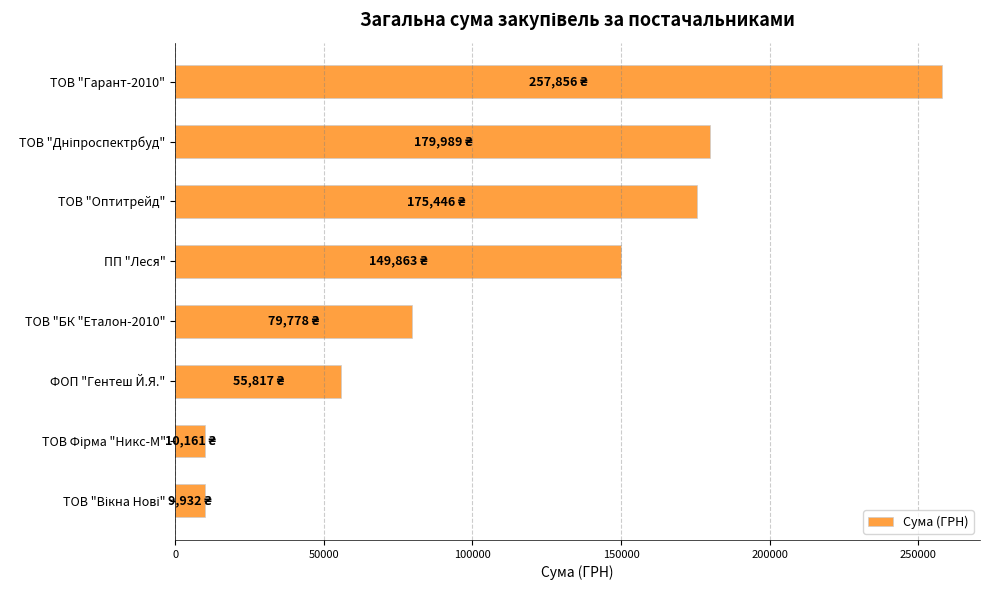

What is the difference between the maximum and minimum values?

247924.4